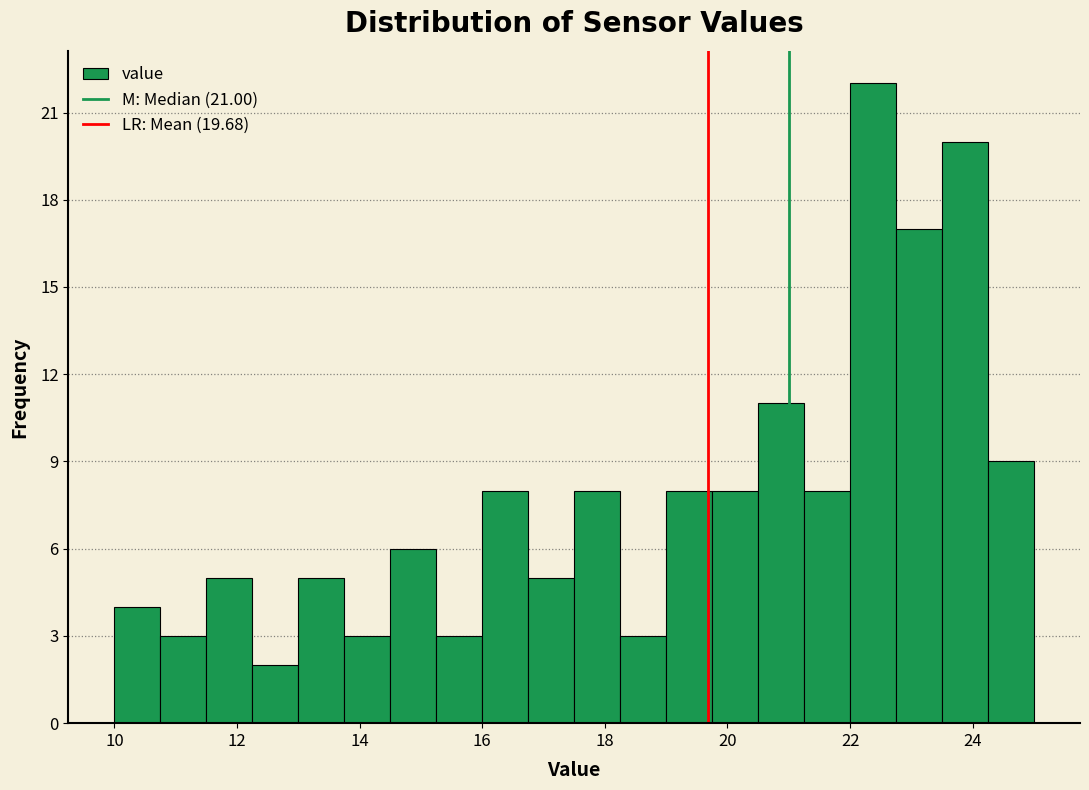

Read against the x-axis, roughly where is the centre of the tallest bar?

22.4